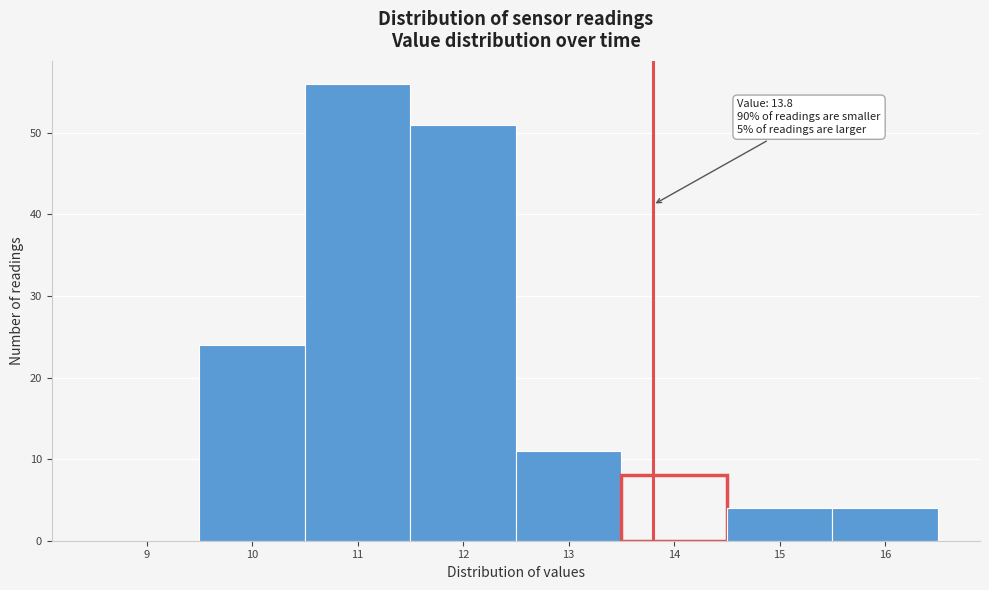

Which range on the x-axis has the tallest bar?

10.5 to 11.5